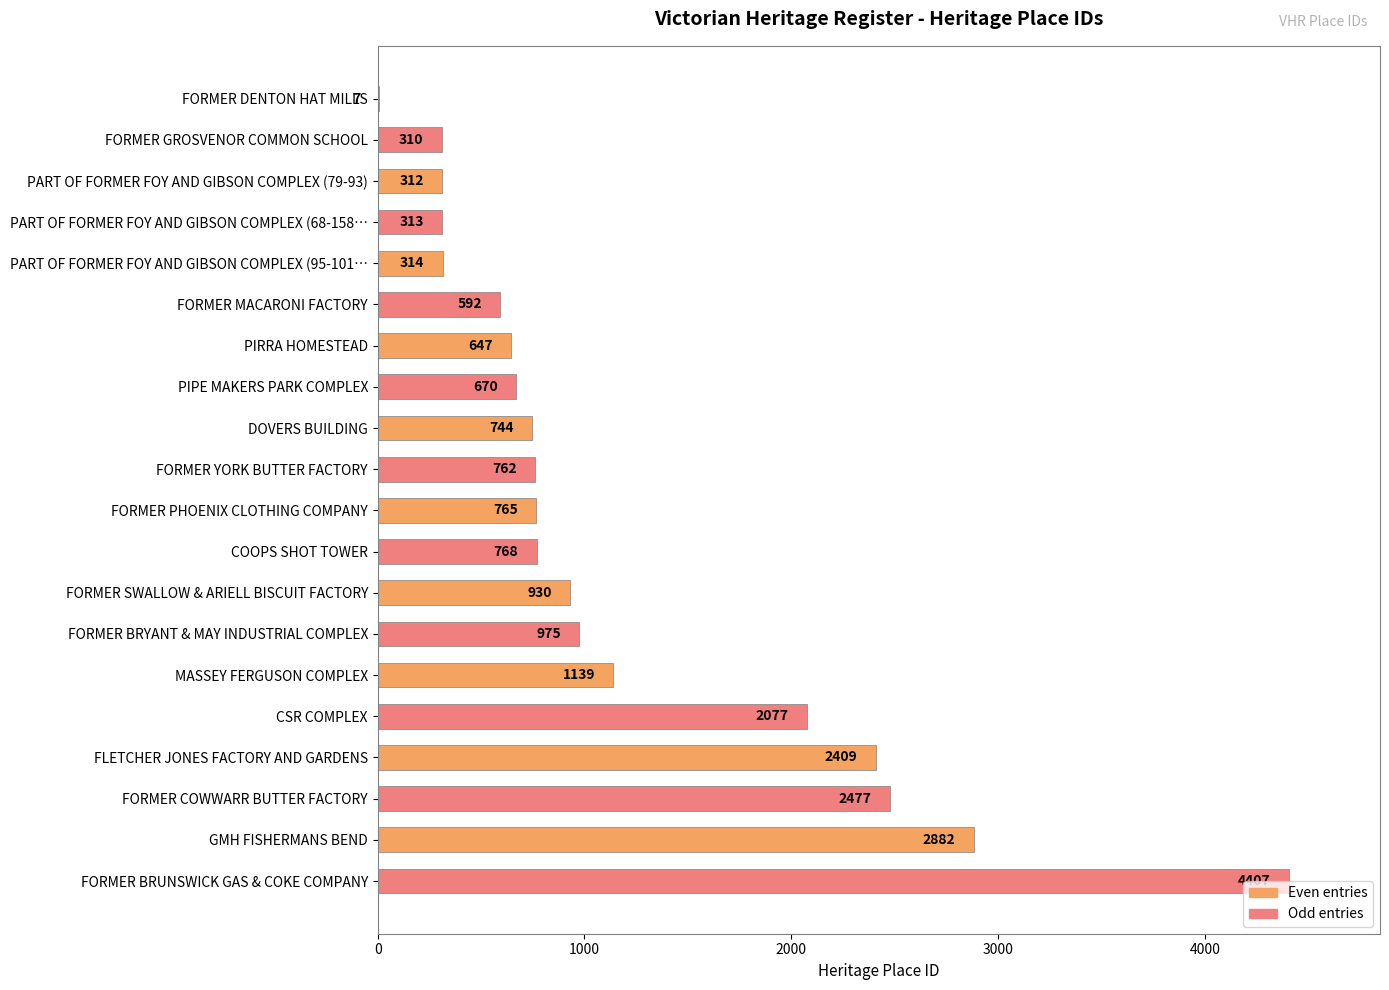

What is the greatest value displayed?

4407